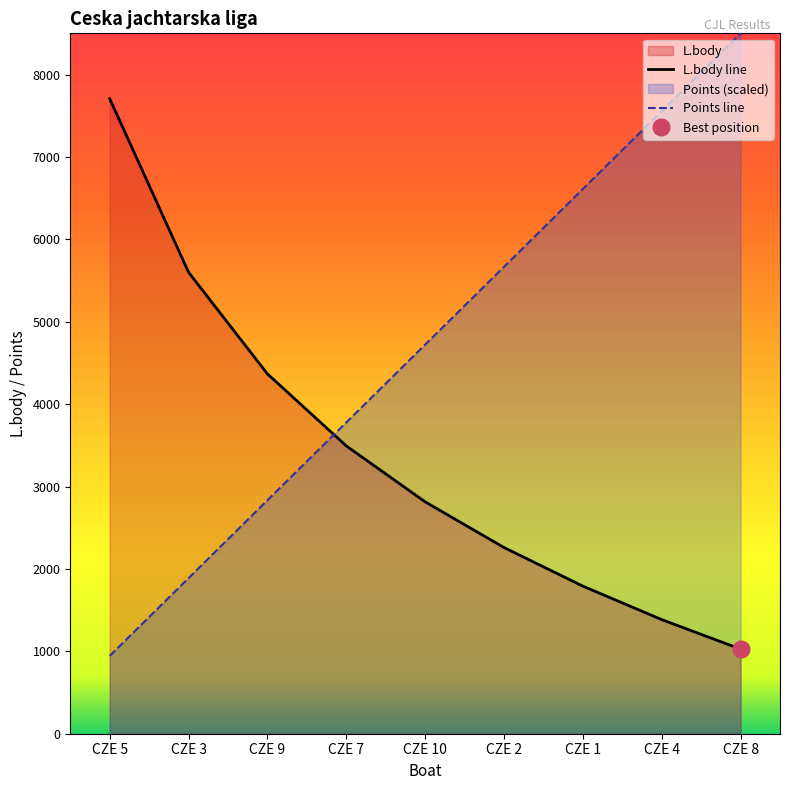

Reading left to right, transcribe all the data shown in this chart.

Points: CZE 5=944.4	CZE 3=1888.9	CZE 9=2833.3	CZE 7=3777.8	CZE 10=4722.2	CZE 2=5666.7	CZE 1=6611.1	CZE 4=7555.6	CZE 8=8500.0
L.body: CZE 5=7707.0	CZE 3=5600.0	CZE 9=4367.0	CZE 7=3493.0	CZE 10=2814.0	CZE 2=2260.0	CZE 1=1791.0	CZE 4=1385.0	CZE 8=1027.0